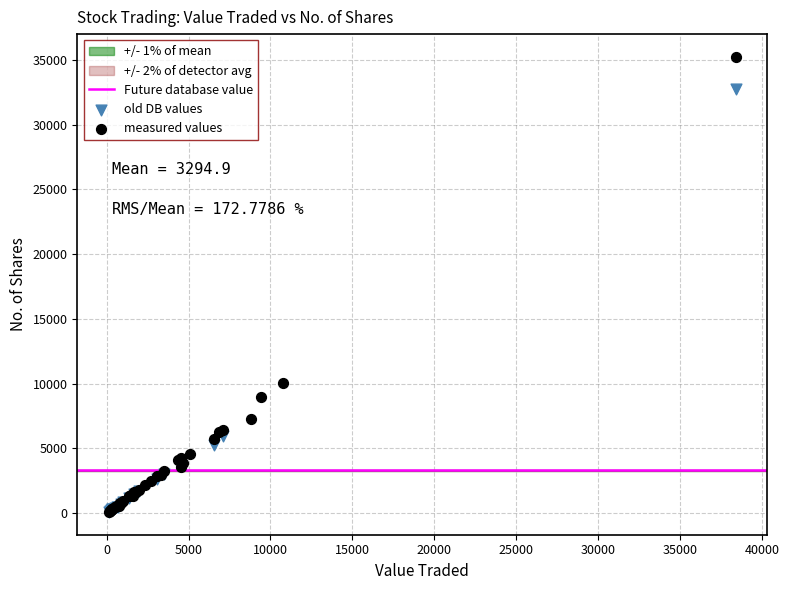

Which series reaches the maximum Y coordinate?

measured values